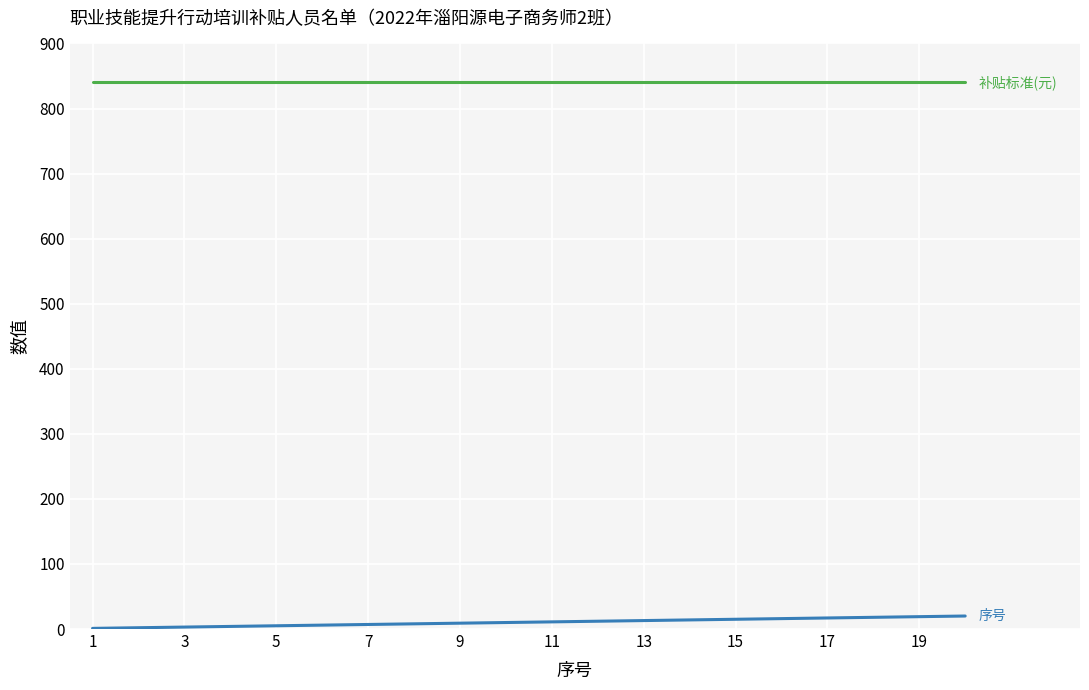

What is the greatest value displayed?

840